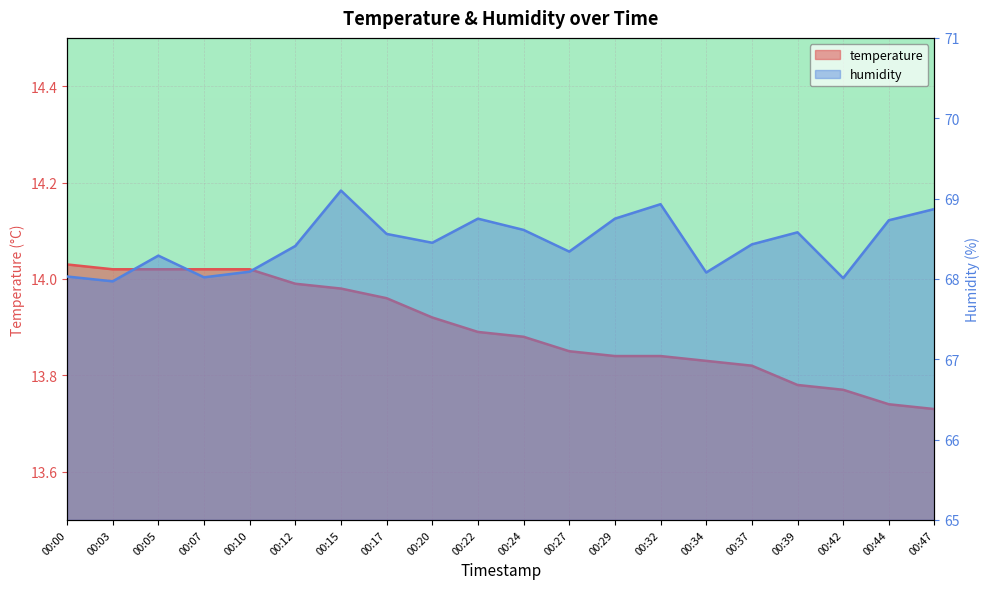

Reading right to left, list all the values displayed in this chart.

temperature: 13.7	13.7	13.8	13.8	13.8	13.8	13.8	13.8	13.8	13.9	13.9	13.9	14.0	14.0	14.0	14.0	14.0	14.0	14.0	14.0
humidity: 68.9	68.7	68.0	68.6	68.4	68.1	68.9	68.8	68.3	68.6	68.8	68.5	68.6	69.1	68.4	68.1	68.0	68.3	68.0	68.0